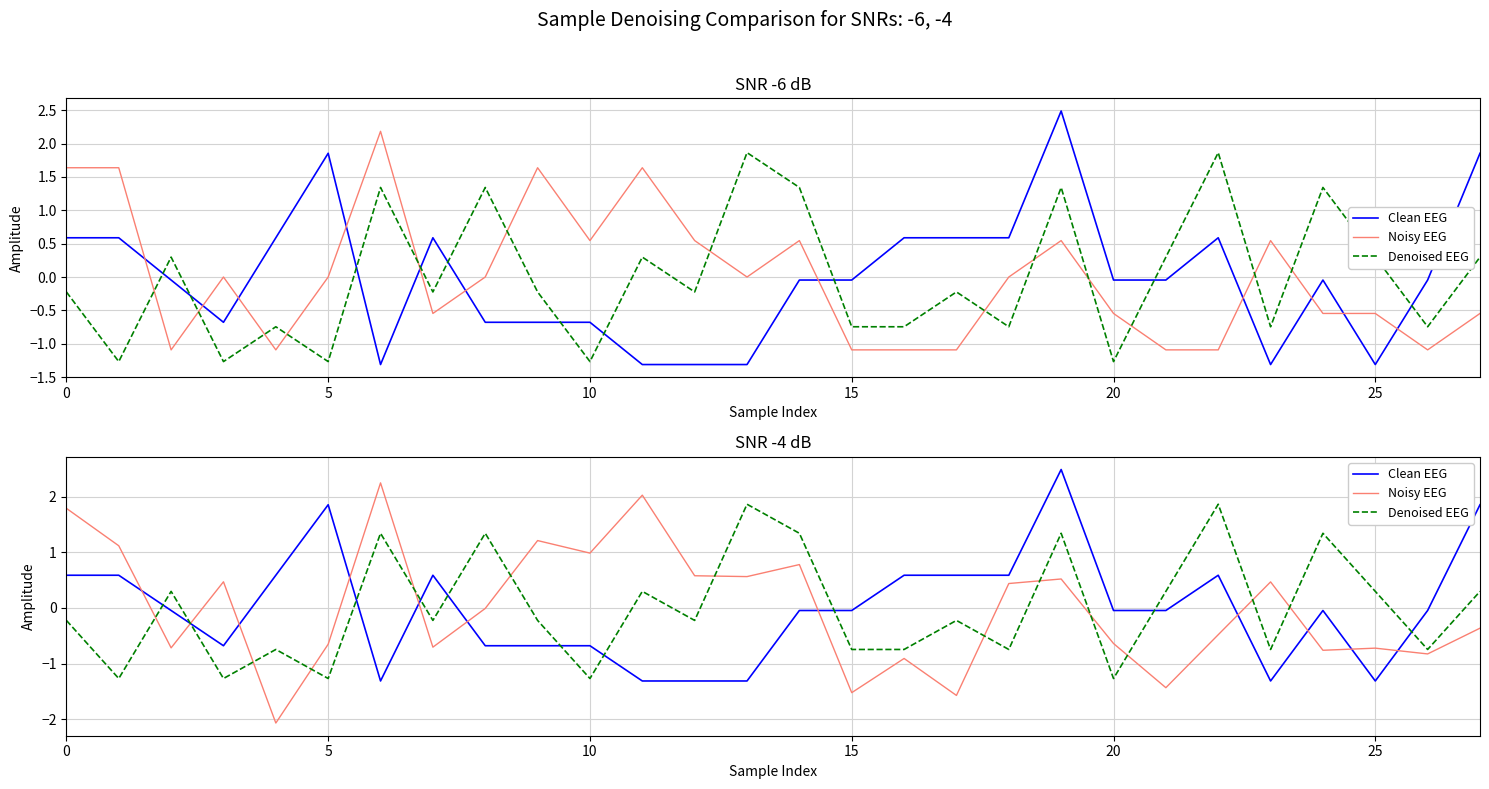

In Noisy EEG, how many points are higher than both neighbors (excluding endpoints)?

9